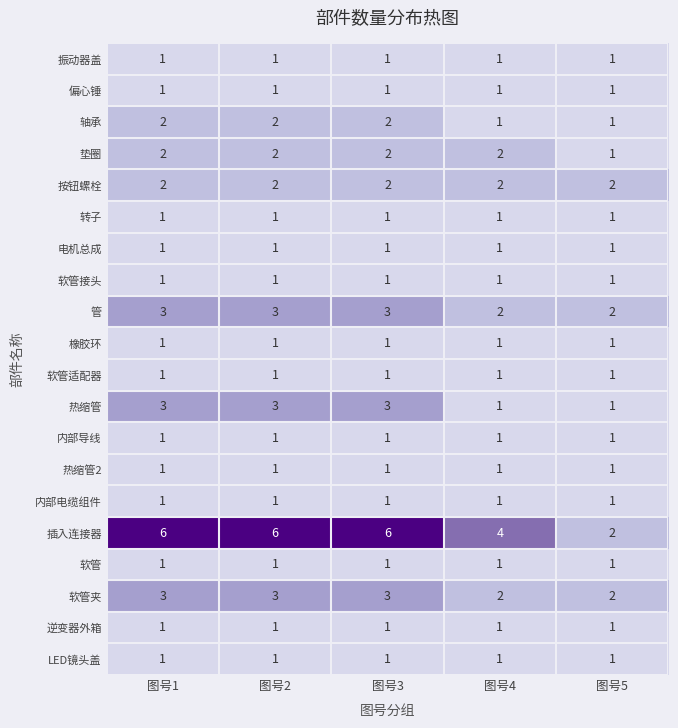

How many distinct data groups are displayed?

20